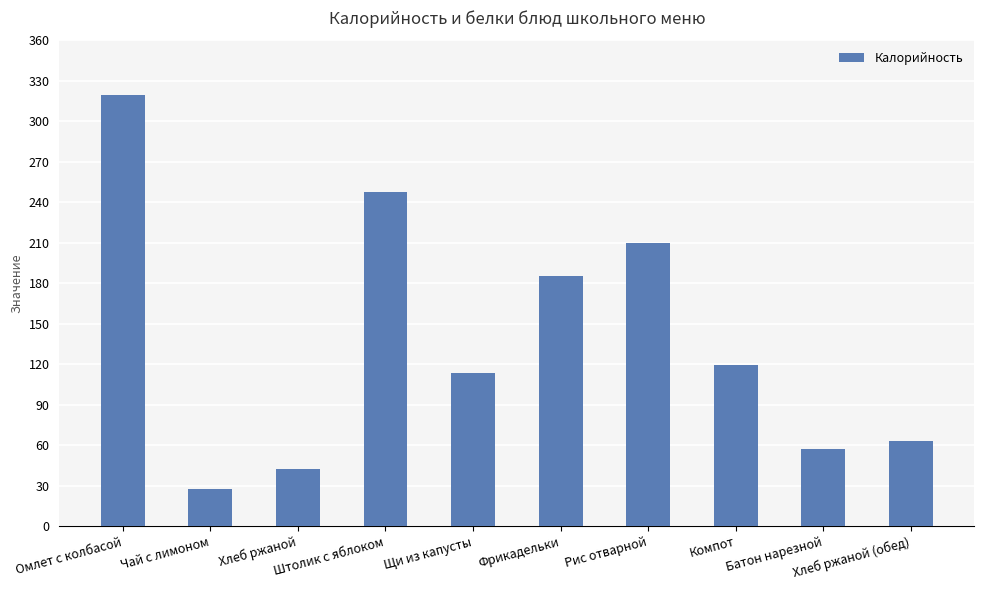

What is the sum of all values?

1384.4